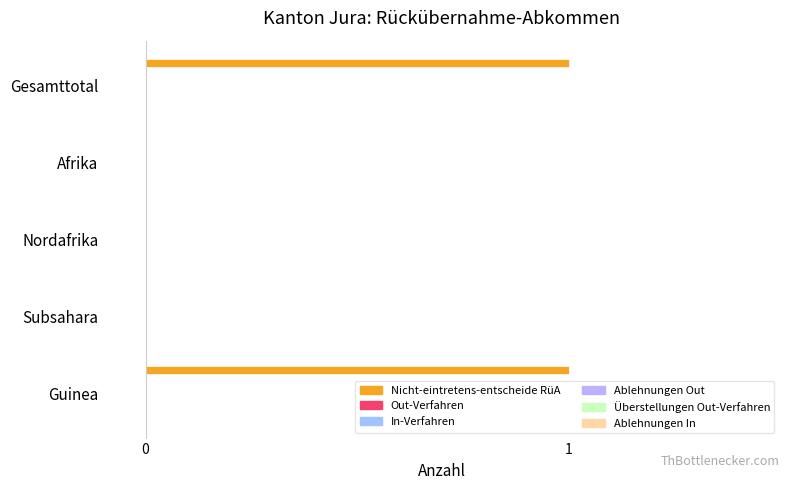

How many series are shown in this chart?

1